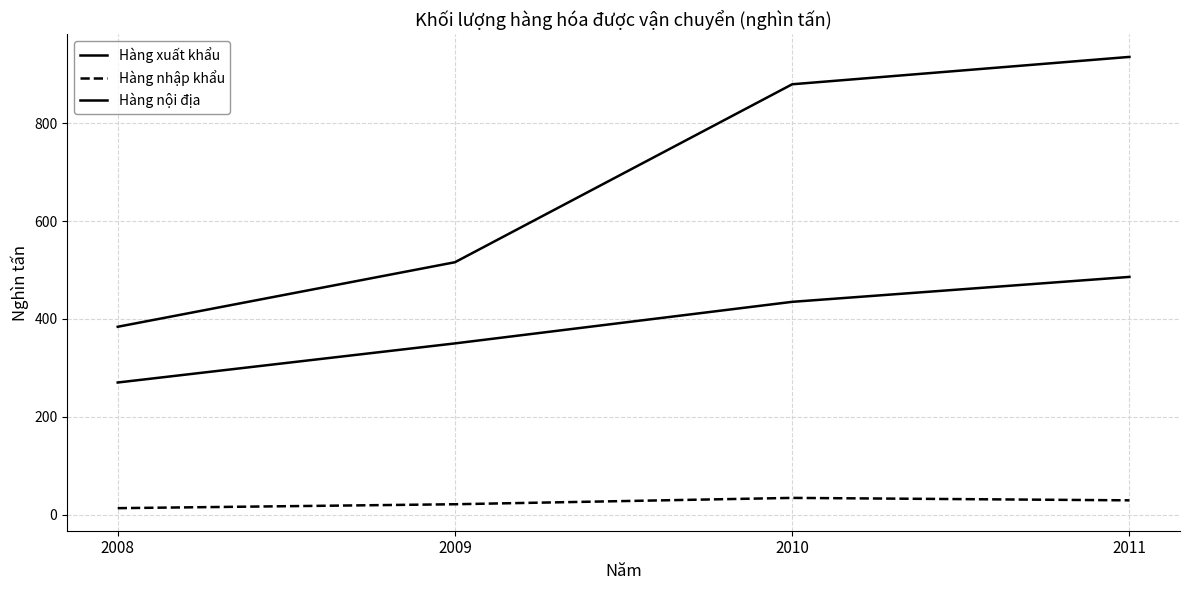

Which category has the highest value in the Hàng xuất khẩu series?

2011